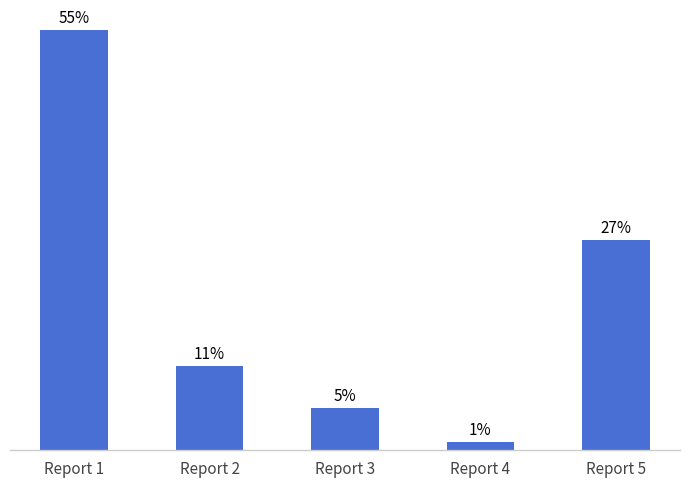

Are the bars grouped side by side (vs. stacked)?

No